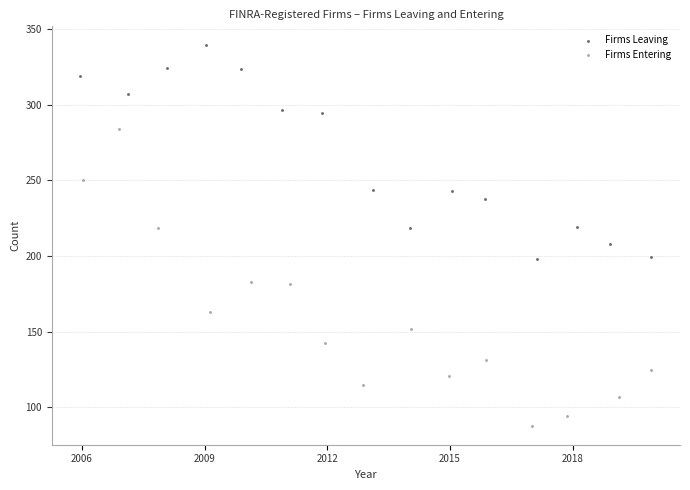

Which series reaches the minimum Y coordinate?

Firms Entering